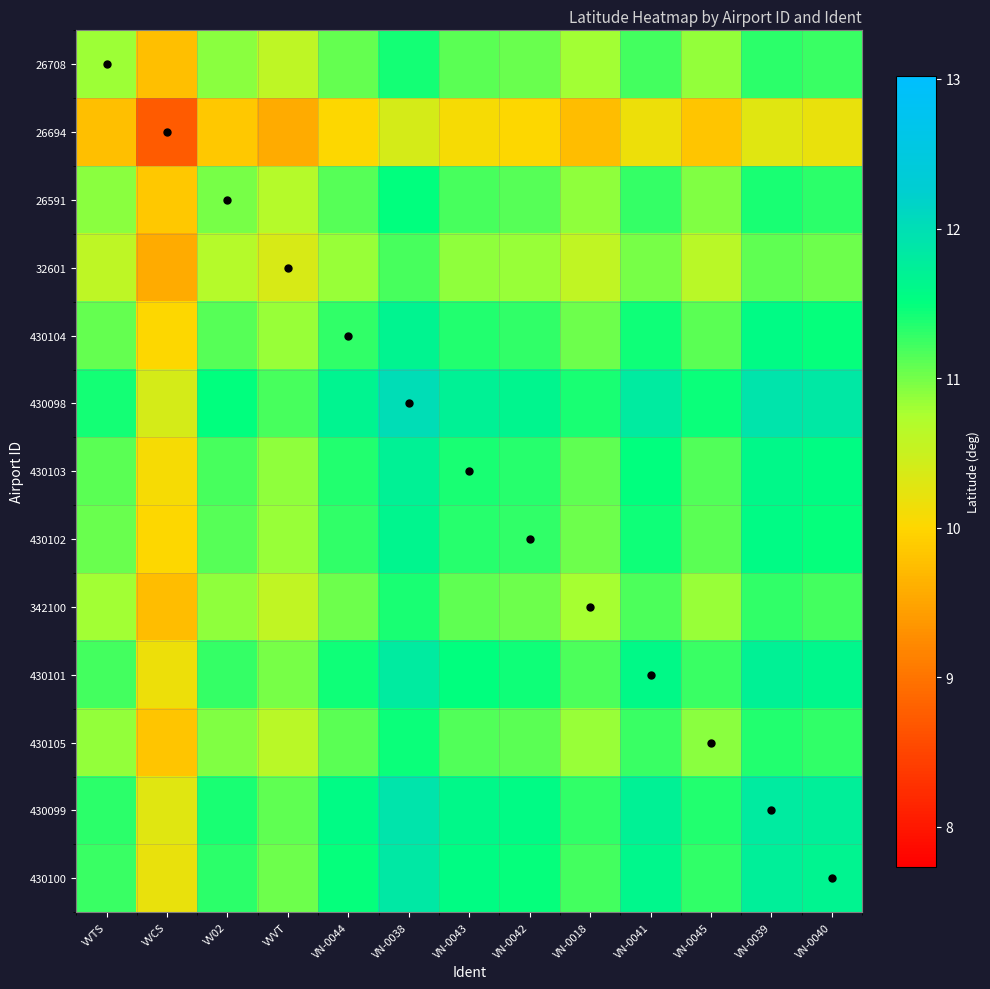

Reading left to right, extract all data points from this chart.

26708: VVTS=10.8	VVCS=9.8	VV02=10.9	VVVT=10.6	VN-0044=11.1	VN-0038=11.4	VN-0043=11.1	VN-0042=11.1	VN-0018=10.8	VN-0041=11.2	VN-0045=10.9	VN-0039=11.3	VN-0040=11.2
26694: VVTS=9.8	VVCS=8.7	VV02=9.9	VVVT=9.6	VN-0044=10.0	VN-0038=10.4	VN-0043=10.1	VN-0042=10.0	VN-0018=9.8	VN-0041=10.2	VN-0045=9.8	VN-0039=10.3	VN-0040=10.2
26591: VVTS=10.9	VVCS=9.9	VV02=11.0	VVVT=10.7	VN-0044=11.1	VN-0038=11.5	VN-0043=11.2	VN-0042=11.1	VN-0018=10.9	VN-0041=11.3	VN-0045=10.9	VN-0039=11.4	VN-0040=11.3
32601: VVTS=10.6	VVCS=9.6	VV02=10.7	VVVT=10.4	VN-0044=10.8	VN-0038=11.2	VN-0043=10.9	VN-0042=10.8	VN-0018=10.6	VN-0041=11.0	VN-0045=10.6	VN-0039=11.1	VN-0040=11.0
430104: VVTS=11.1	VVCS=10.0	VV02=11.1	VVVT=10.8	VN-0044=11.3	VN-0038=11.7	VN-0043=11.4	VN-0042=11.3	VN-0018=11.0	VN-0041=11.4	VN-0045=11.1	VN-0039=11.6	VN-0040=11.5
430098: VVTS=11.4	VVCS=10.4	VV02=11.5	VVVT=11.2	VN-0044=11.7	VN-0038=12.0	VN-0043=11.7	VN-0042=11.7	VN-0018=11.4	VN-0041=11.8	VN-0045=11.5	VN-0039=11.9	VN-0040=11.8
430103: VVTS=11.1	VVCS=10.1	VV02=11.2	VVVT=10.9	VN-0044=11.4	VN-0038=11.7	VN-0043=11.4	VN-0042=11.3	VN-0018=11.1	VN-0041=11.5	VN-0045=11.2	VN-0039=11.6	VN-0040=11.5
430102: VVTS=11.1	VVCS=10.0	VV02=11.1	VVVT=10.8	VN-0044=11.3	VN-0038=11.7	VN-0043=11.3	VN-0042=11.3	VN-0018=11.0	VN-0041=11.4	VN-0045=11.1	VN-0039=11.6	VN-0040=11.5
342100: VVTS=10.8	VVCS=9.8	VV02=10.9	VVVT=10.6	VN-0044=11.0	VN-0038=11.4	VN-0043=11.1	VN-0042=11.0	VN-0018=10.8	VN-0041=11.2	VN-0045=10.8	VN-0039=11.3	VN-0040=11.2
430101: VVTS=11.2	VVCS=10.2	VV02=11.3	VVVT=11.0	VN-0044=11.4	VN-0038=11.8	VN-0043=11.5	VN-0042=11.4	VN-0018=11.2	VN-0041=11.6	VN-0045=11.3	VN-0039=11.7	VN-0040=11.6
430105: VVTS=10.9	VVCS=9.8	VV02=10.9	VVVT=10.6	VN-0044=11.1	VN-0038=11.5	VN-0043=11.2	VN-0042=11.1	VN-0018=10.8	VN-0041=11.3	VN-0045=10.9	VN-0039=11.4	VN-0040=11.3
430099: VVTS=11.3	VVCS=10.3	VV02=11.4	VVVT=11.1	VN-0044=11.6	VN-0038=11.9	VN-0043=11.6	VN-0042=11.6	VN-0018=11.3	VN-0041=11.7	VN-0045=11.4	VN-0039=11.8	VN-0040=11.7
430100: VVTS=11.2	VVCS=10.2	VV02=11.3	VVVT=11.0	VN-0044=11.5	VN-0038=11.8	VN-0043=11.5	VN-0042=11.5	VN-0018=11.2	VN-0041=11.6	VN-0045=11.3	VN-0039=11.7	VN-0040=11.7